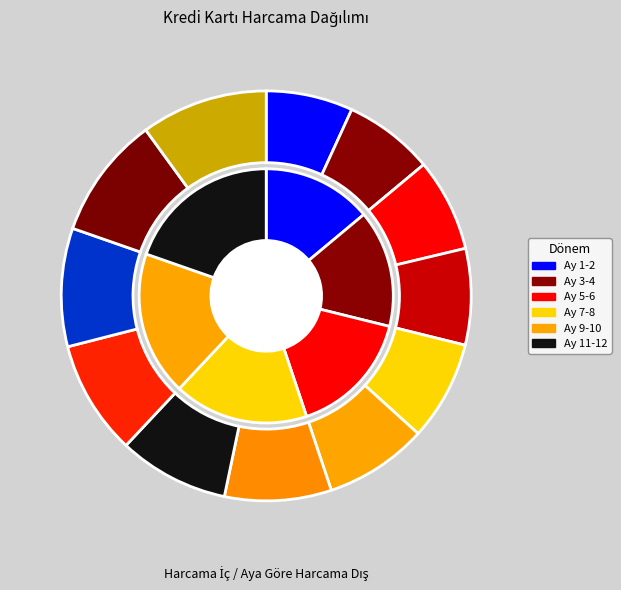

To the nearest percent, what is the combined percentage of Ay 12 and Ay 9?

19%